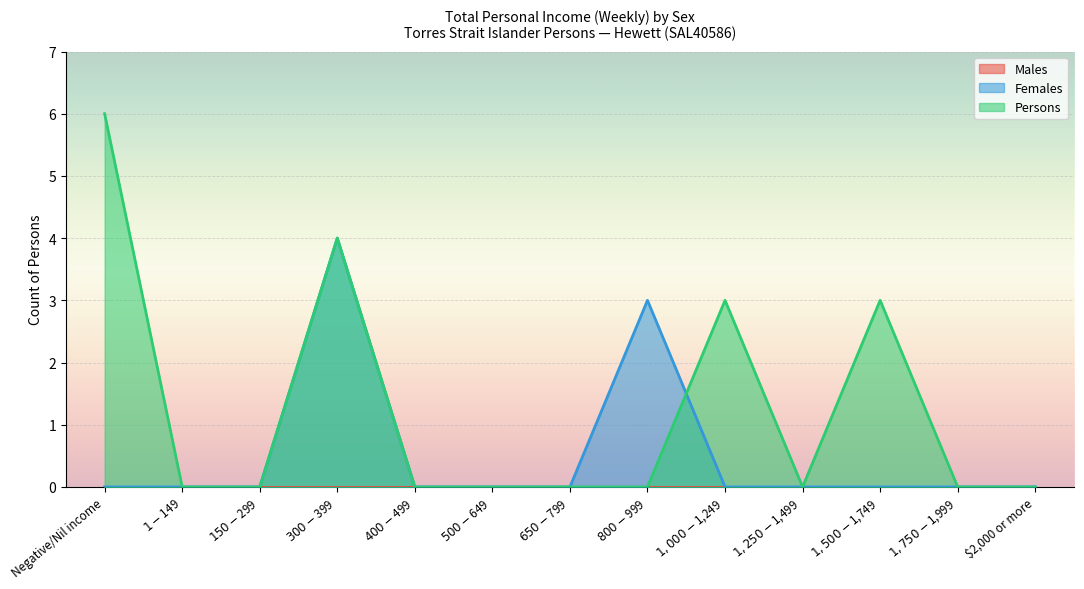

What is the total value across all series at $1,500-$1,749?

3